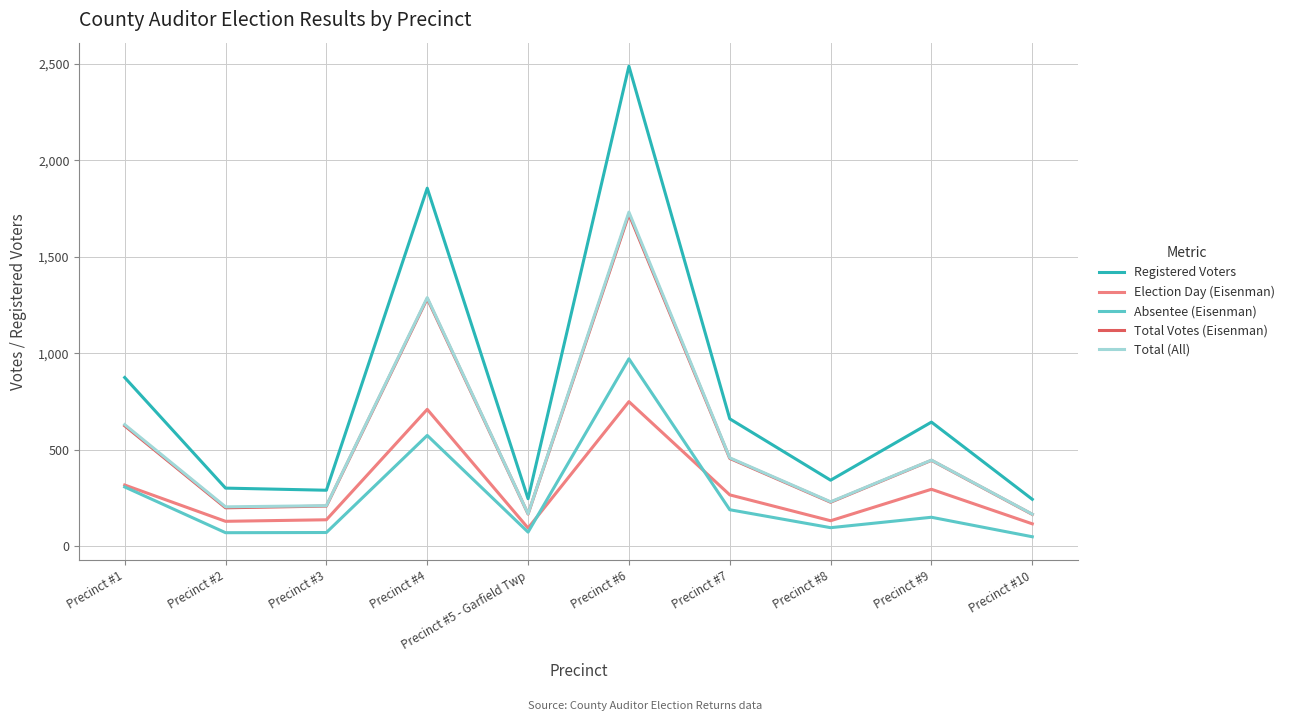

Which label corresponds to the largest value in the chart?

Precinct #6